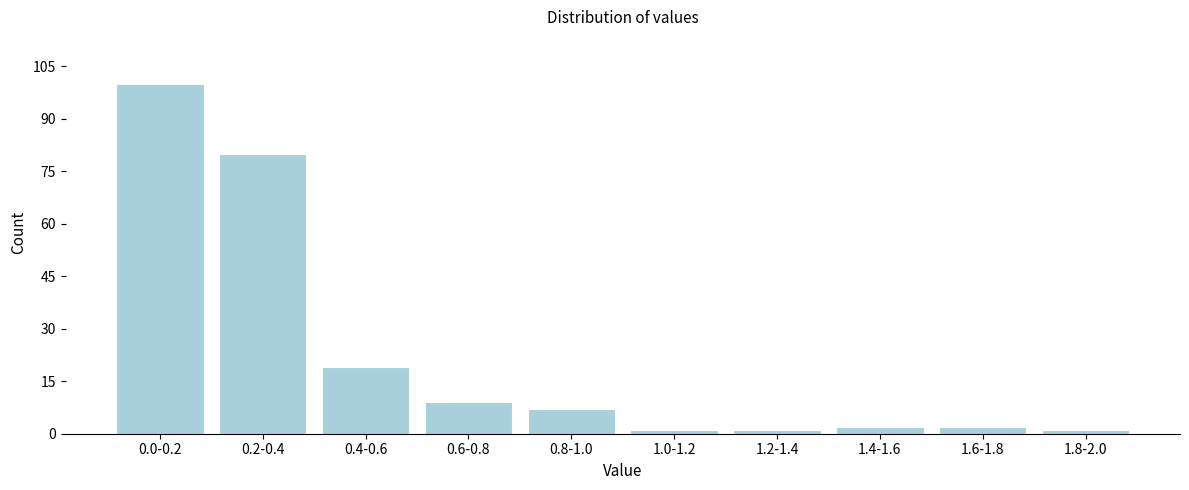

Reading left to right, list all the values displayed in this chart.

0.0-0.2=100	0.2-0.4=80	0.4-0.6=19	0.6-0.8=9	0.8-1.0=7	1.0-1.2=1	1.2-1.4=1	1.4-1.6=2	1.6-1.8=2	1.8-2.0=1